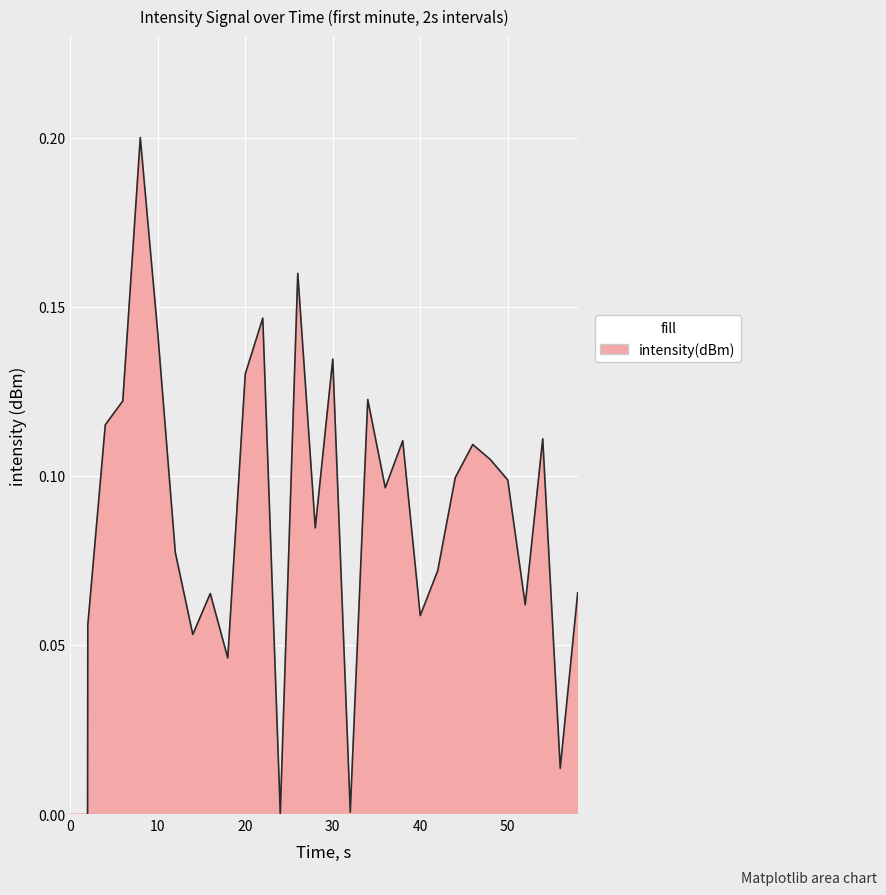

Between 56 and 2, which is larger?

2